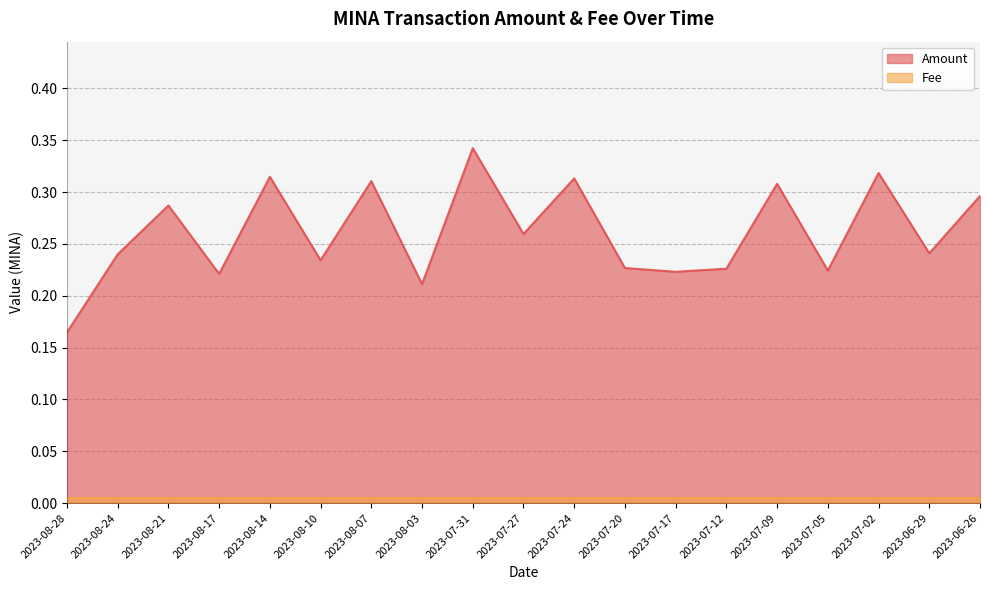

At which label is the value closest to 0?

2023-08-28